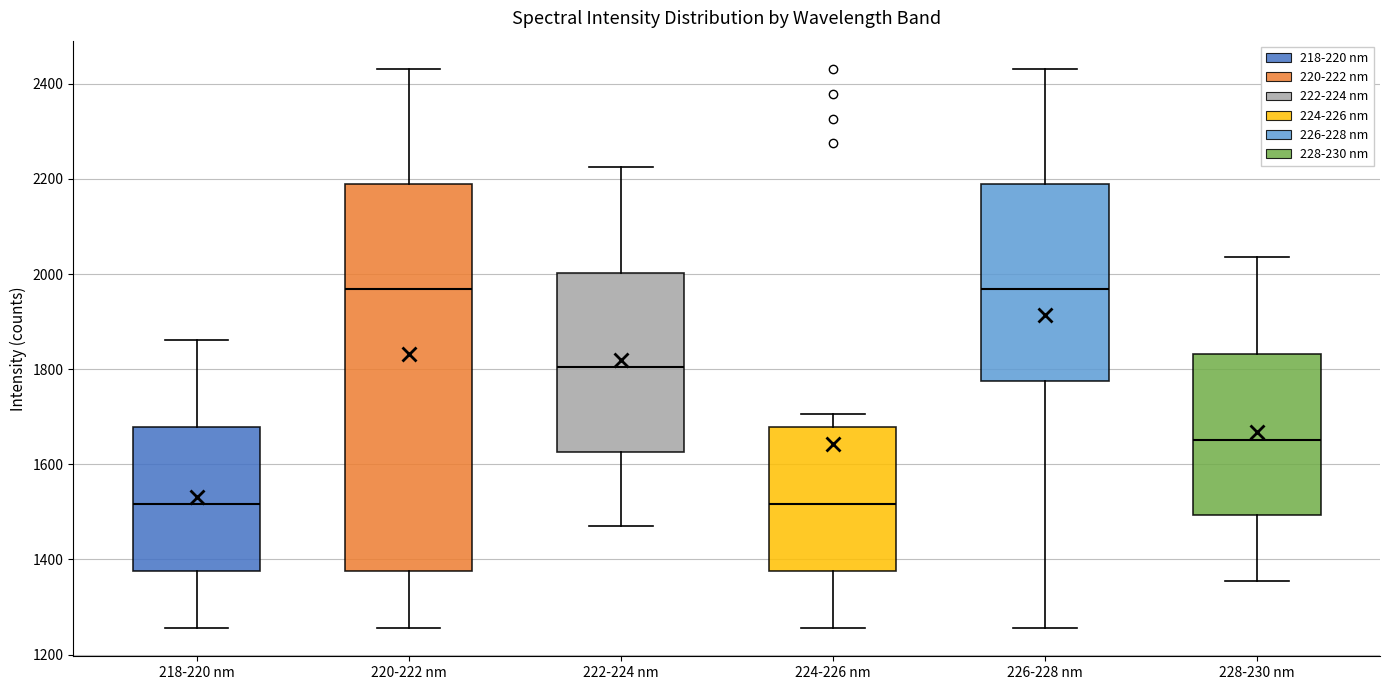

Which box is the tallest, from its lower edge to its upper edge?

220-222 nm